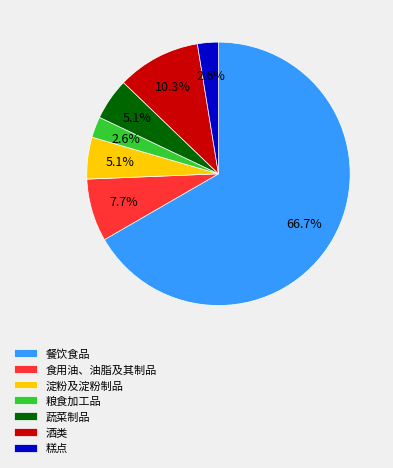

Count the number of slices in the pie.

7